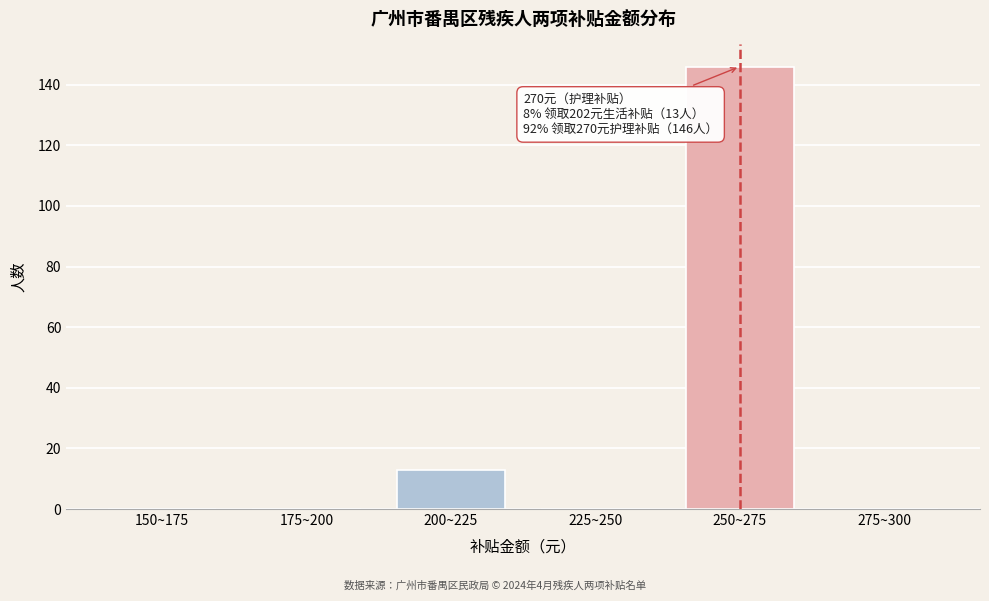

Reading left to right, extract all data points from this chart.

150~175=0	175~200=0	200~225=13	225~250=0	250~275=146	275~300=0